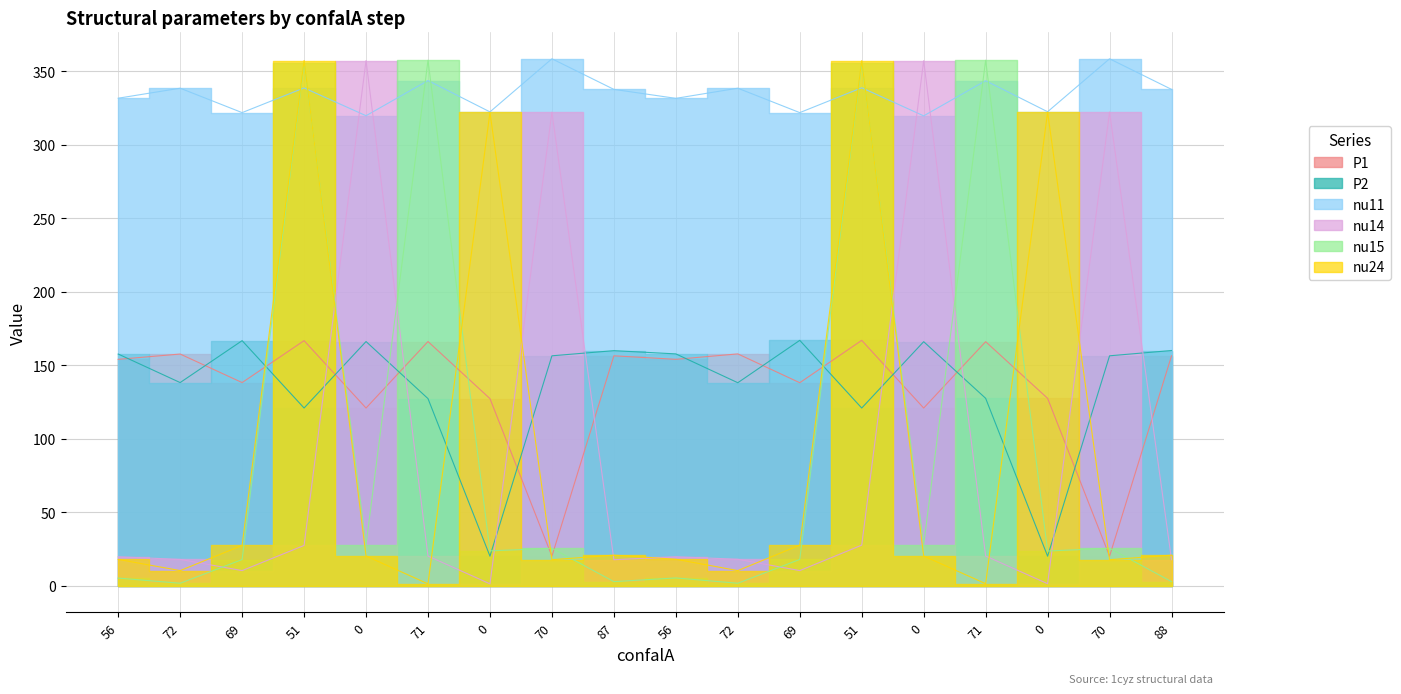

Which series ends up on top after the final intersection of P2 and nu15?

P2